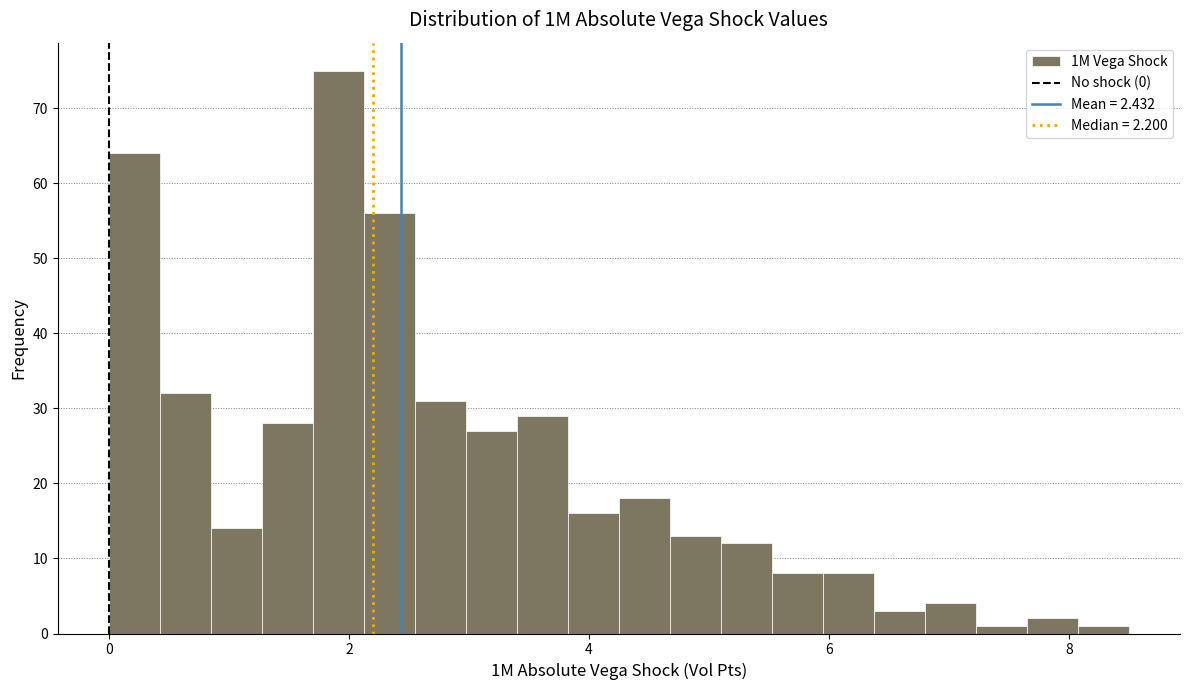

Read against the x-axis, roughly where is the centre of the tallest bar?

2.0